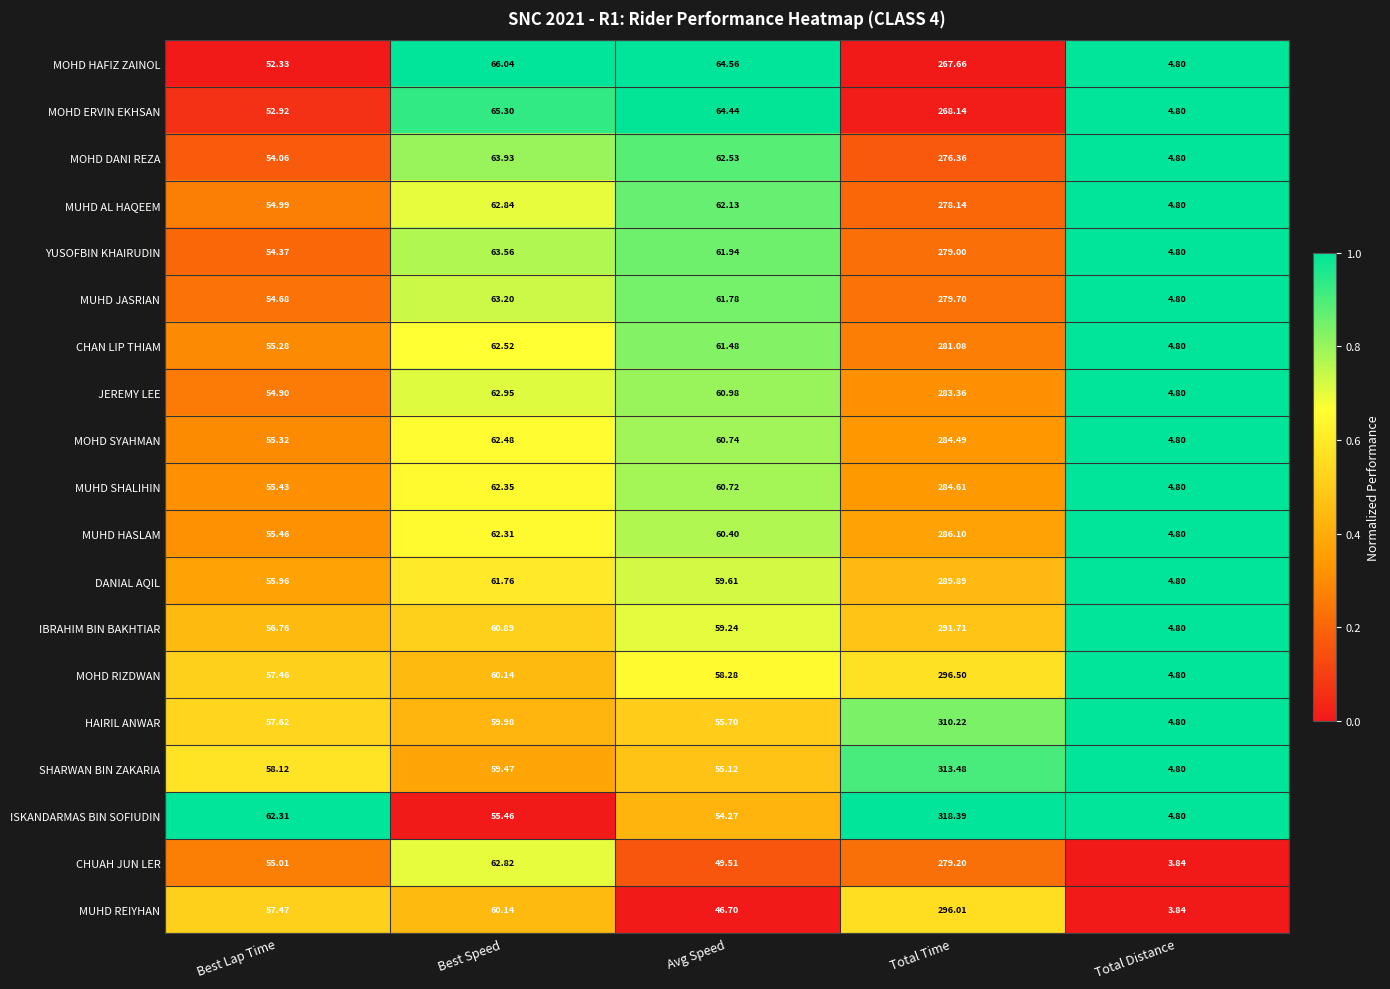

Which category has the highest value across all series?

Total Time